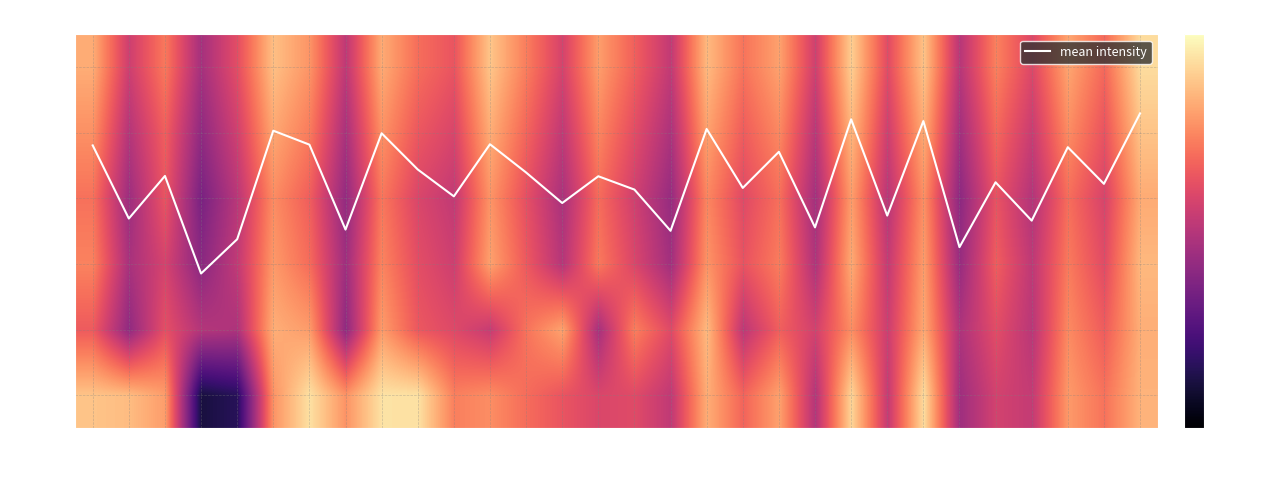

How many series are shown in this chart?

7